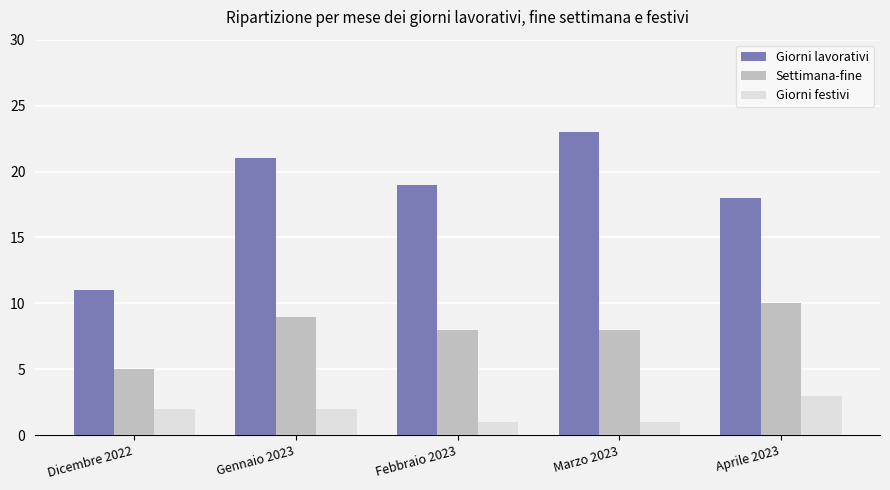

How many series are shown in this chart?

3